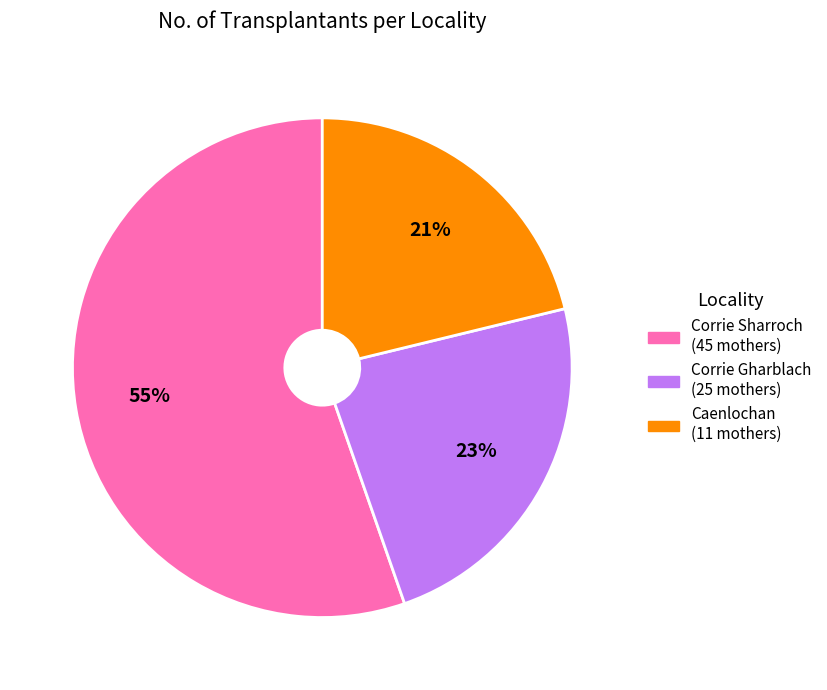

To the nearest percent, what is the difference between the largest and smallest slice percentages?

34%